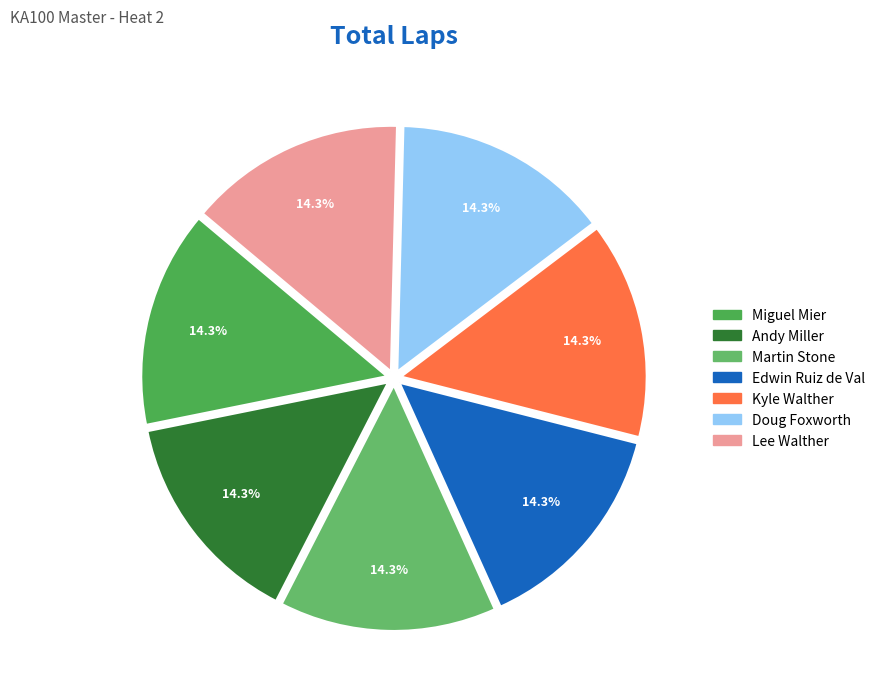

How many slices are in this pie chart?

7